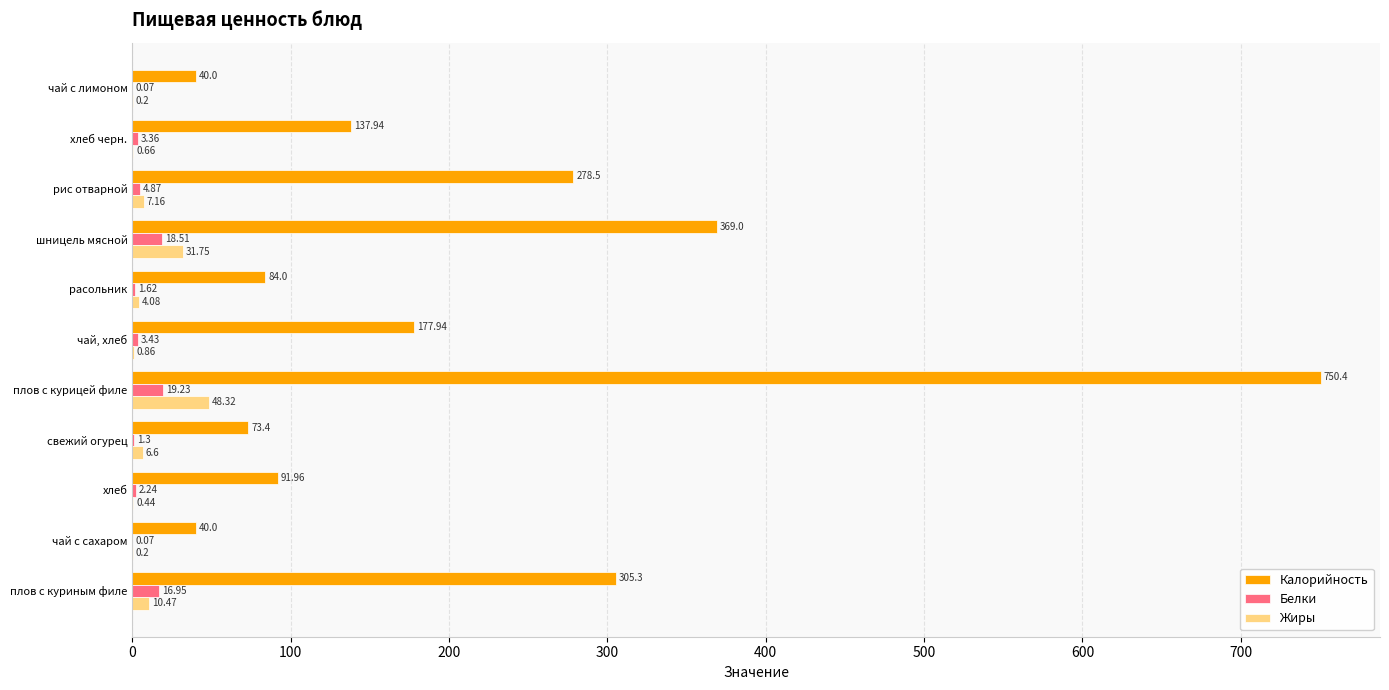

What is the total value across all series at чай, хлеб?

182.2